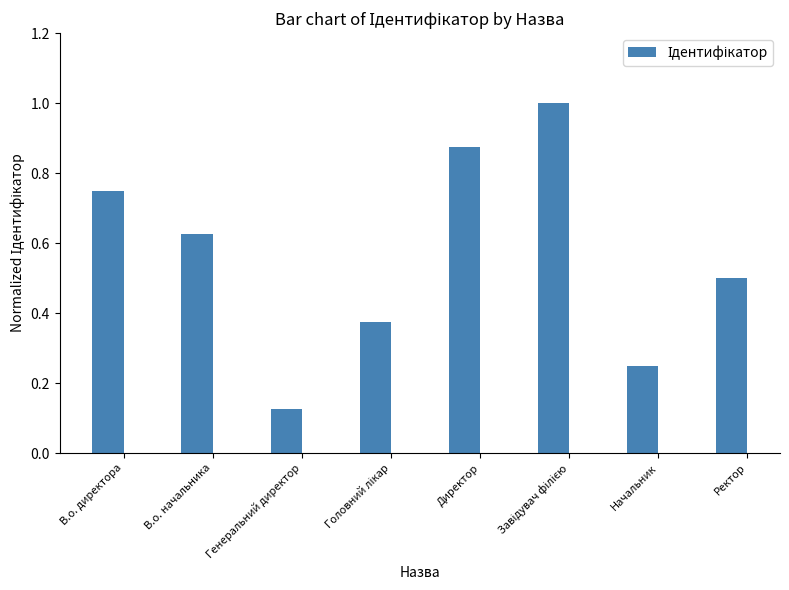

What is the label of the 6th bar from the right?

Генеральний директор